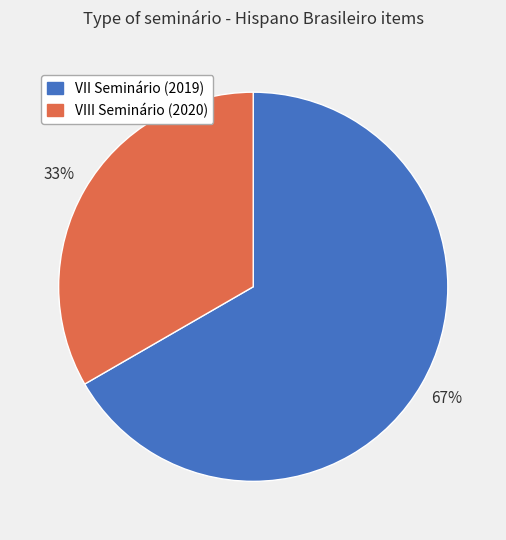

Is there any slice that represents more than half of the pie?

Yes